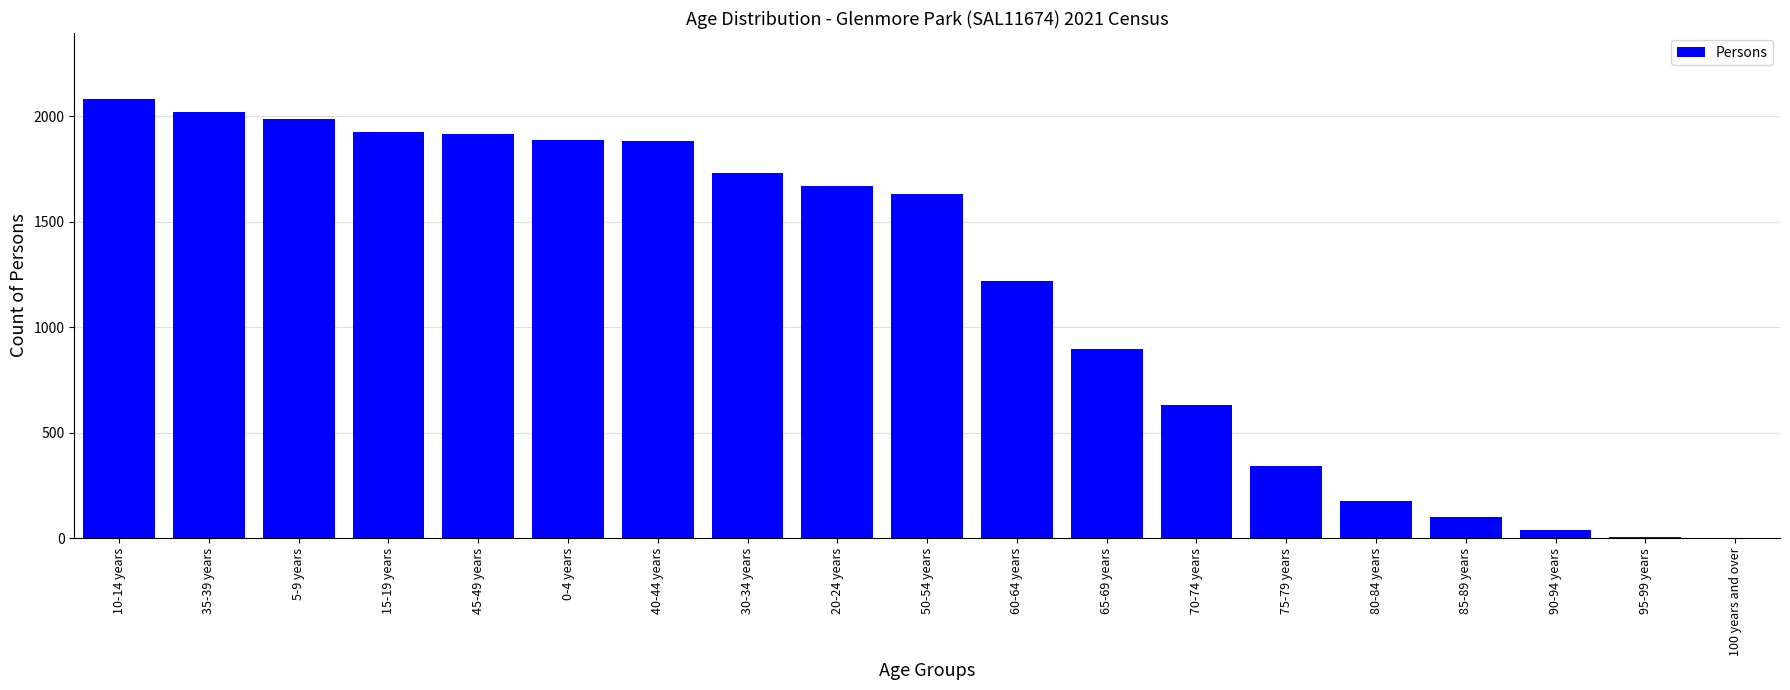

Which category has the highest value across all series?

10-14 years